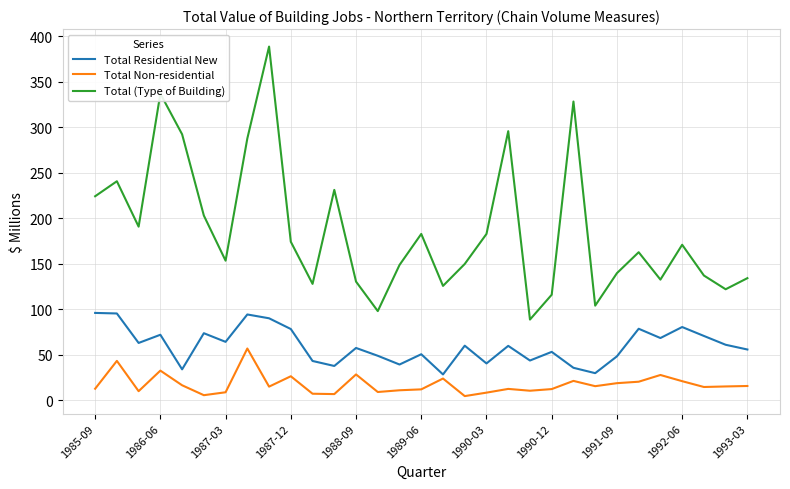

Which series has the largest total across all categories?

Total (Type of Building)